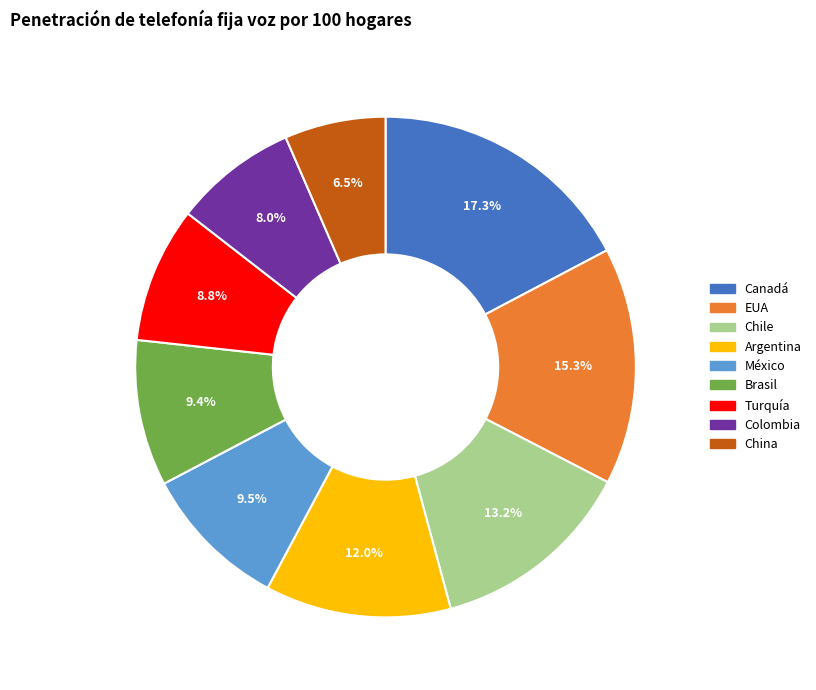

How many segments does this pie chart have?

9